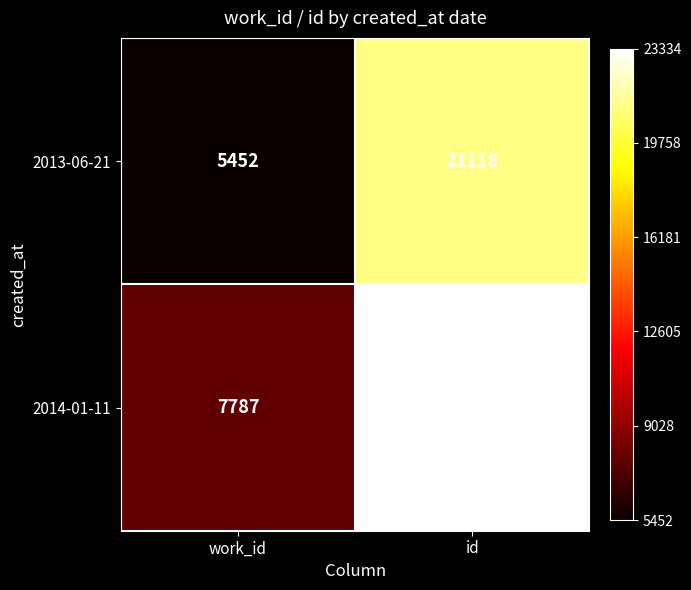

What is the difference between the maximum and minimum values in the 2014-01-11 series?

15547